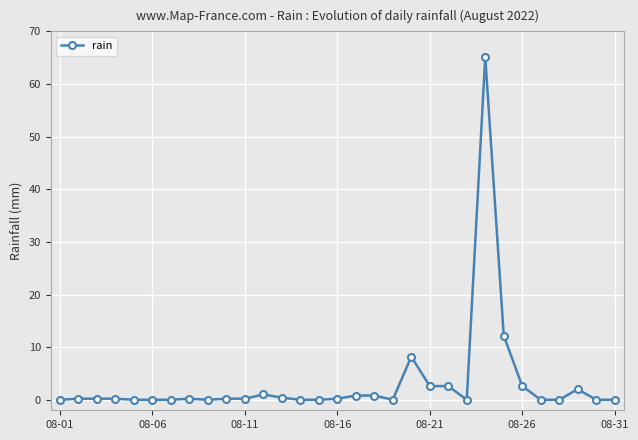

True or false: there are more than 0 points higher than both neighbors.

True